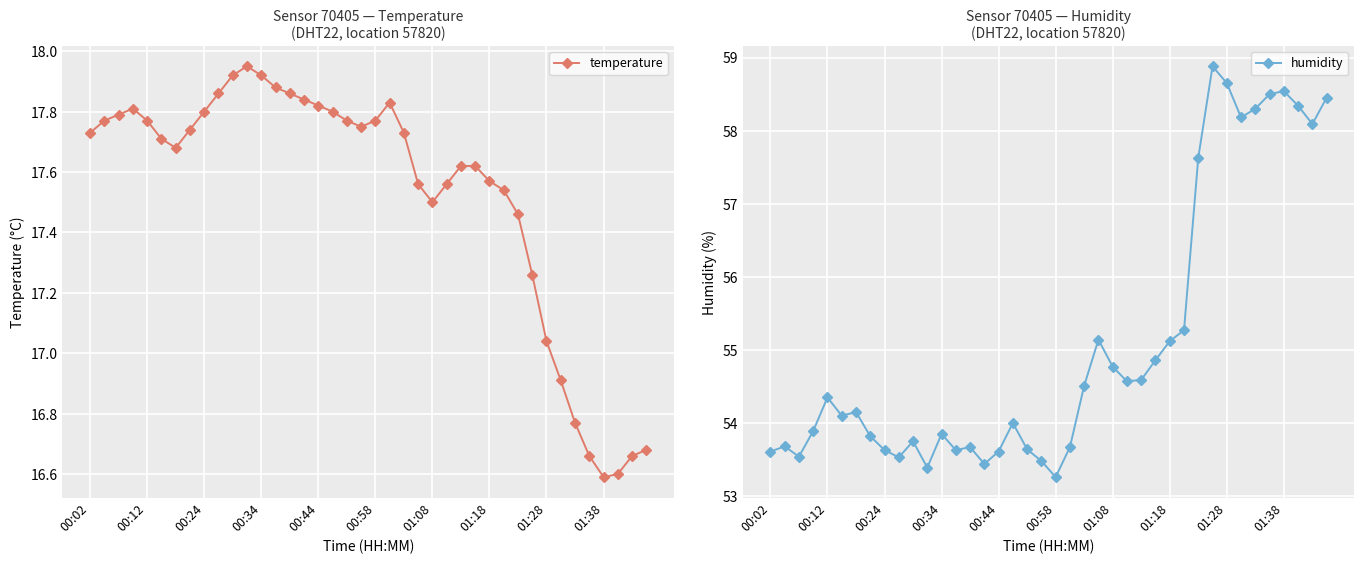

Where is temperature nearest to the value 17?

01:28